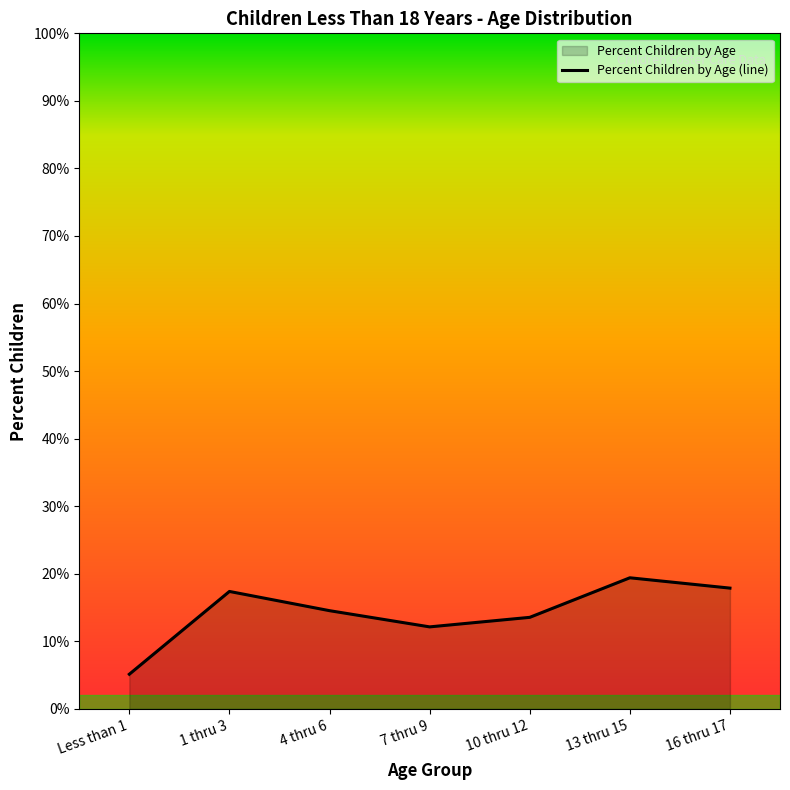

Which label corresponds to the smallest value in the chart?

Less than 1